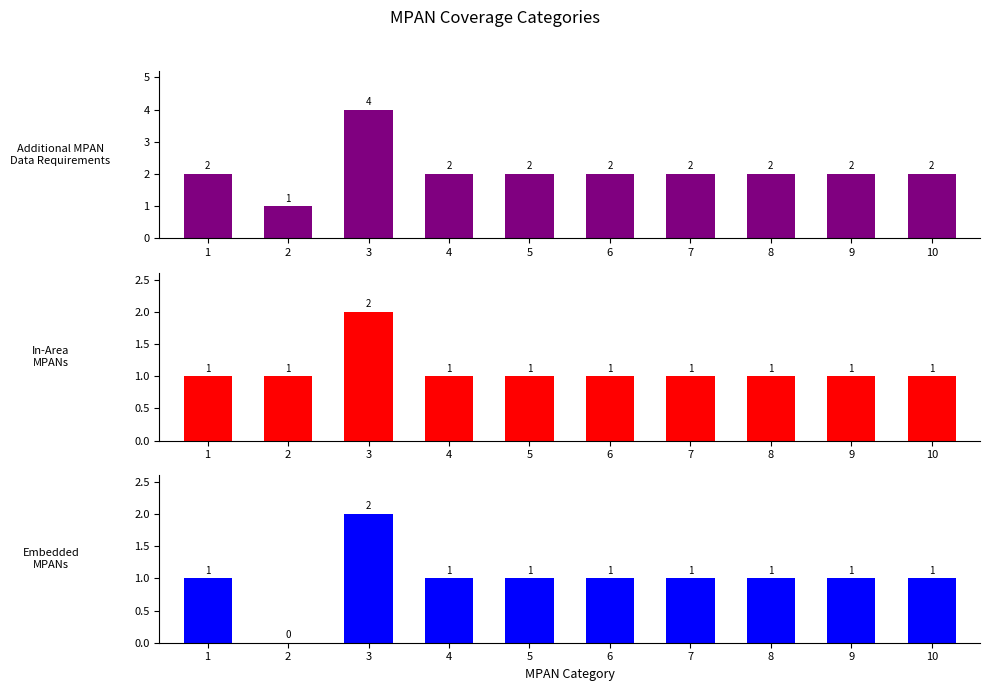

Between 6 and 4, which is larger?

6